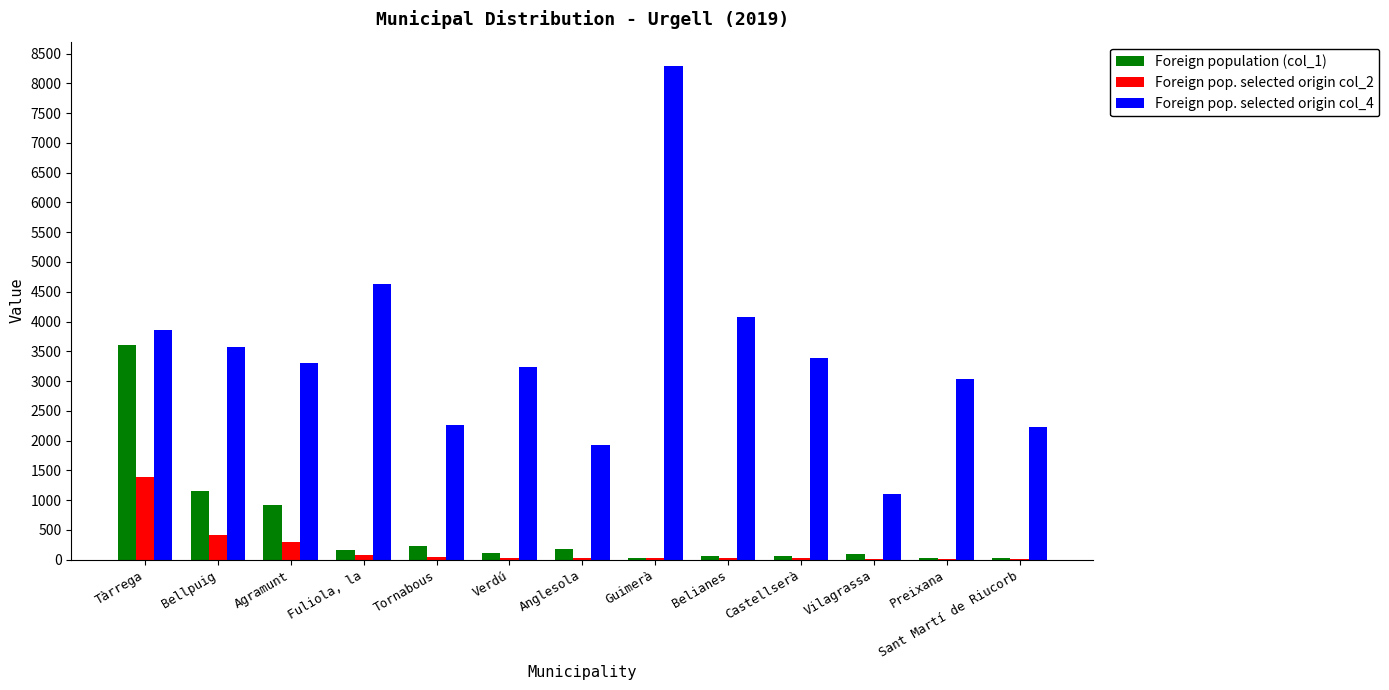

Which series has the widest spread of values?

Foreign pop. selected origin col_4